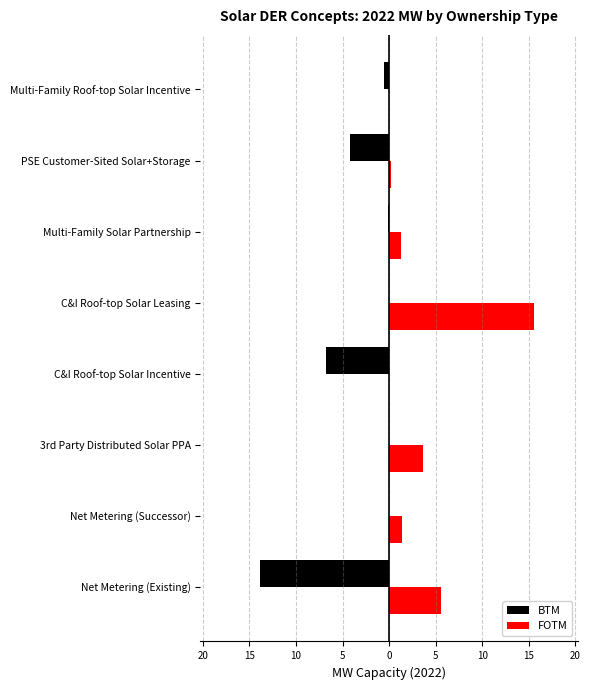

What are all the series names shown in the legend?

BTM, FOTM